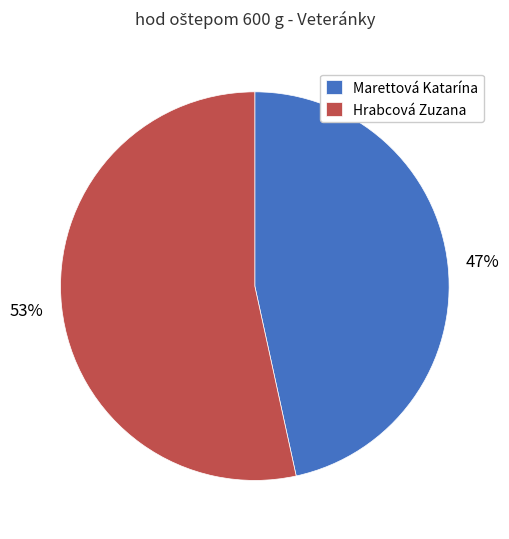

How many slices are in this pie chart?

2